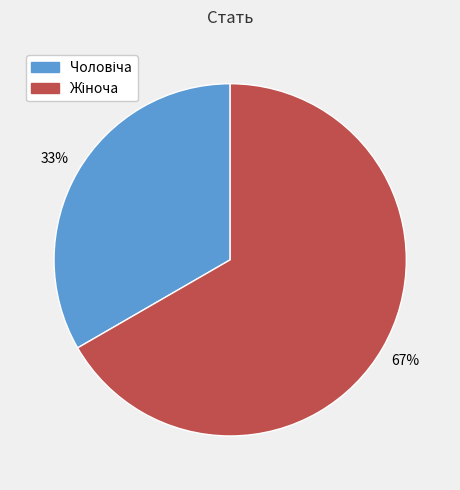

To the nearest percent, what is the average slice percentage?

50%